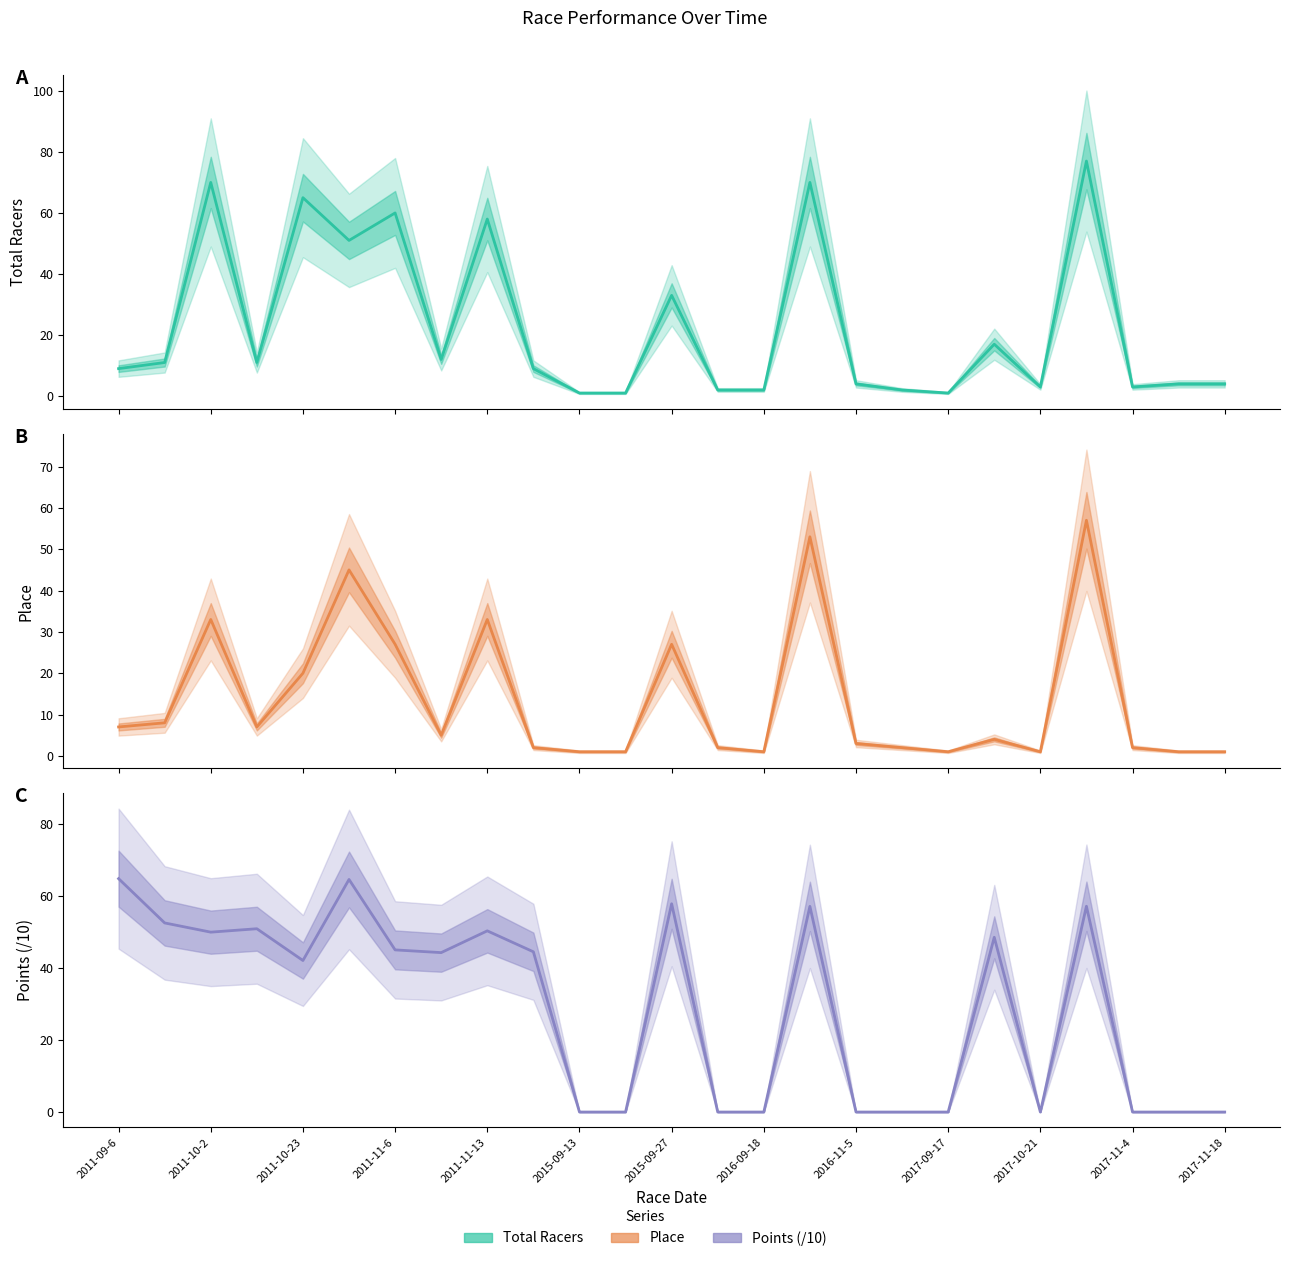

At which category does Place reach its first local peak?

2011-10-2